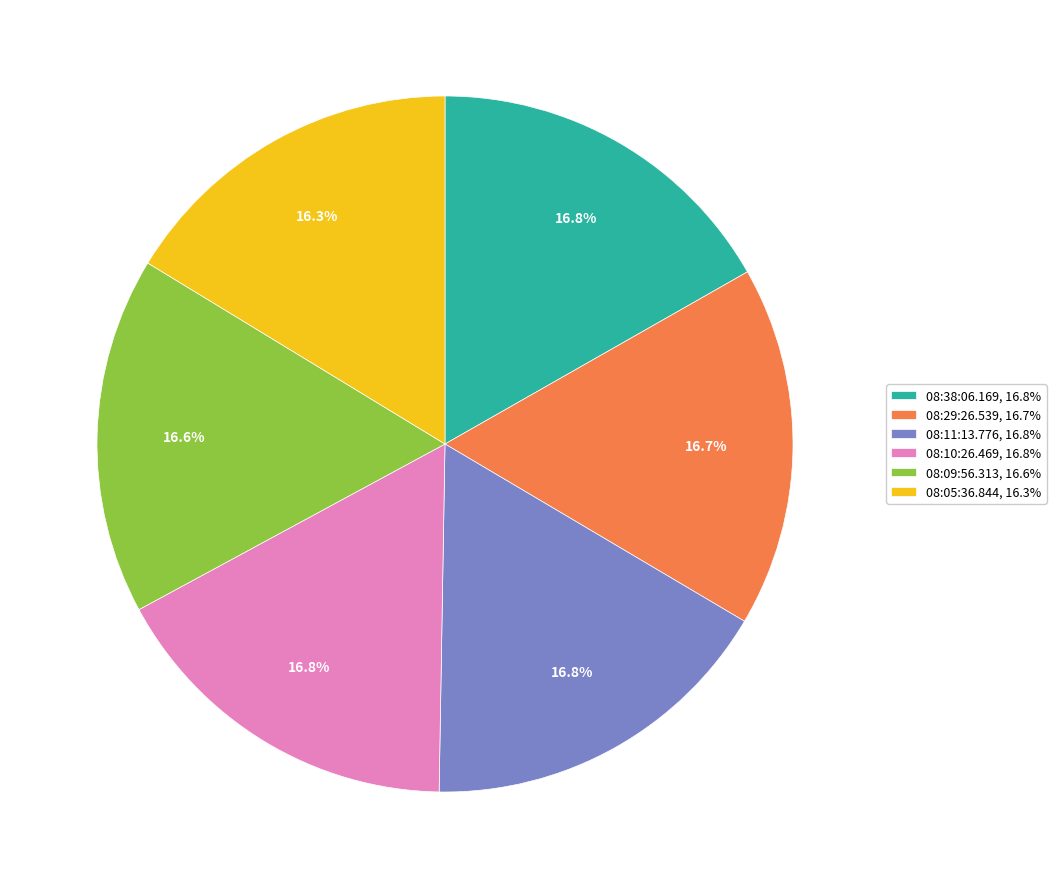

Is there any slice that represents more than half of the pie?

No